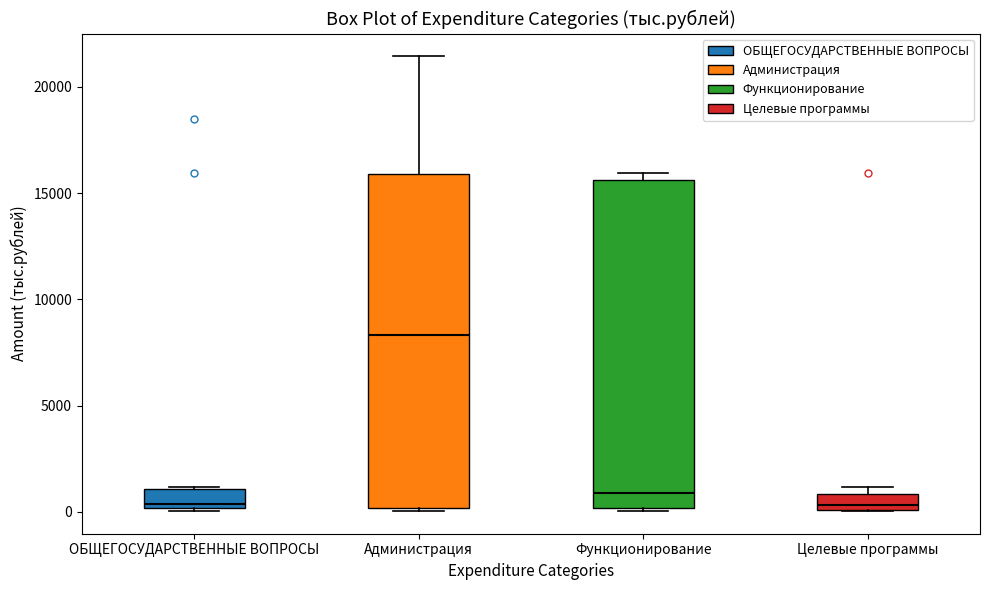

Reading left to right, transcribe this box plot: for each box, give where its median line is, the range the box spans, and where its two whiskers end, as read against the y-axis. The values are not printed on the chart, so give them approximately, as read against the axis.

ОБЩЕГОСУДАРСТВЕННЫЕ ВОПРОСЫ: median 500, box 0 to 1000, whiskers 0 (just below the box's lower edge) to 1000
Администрация: median 8500, box 0 to 16000, whiskers 0 (just below the box's lower edge) to 21500
Функционирование: median 1000, box 0 to 15500, whiskers 0 (just below the box's lower edge) to 16000
Целевые программы: median 500, box 0 to 1000, whiskers 0 to 1000 (just above the box's upper edge)